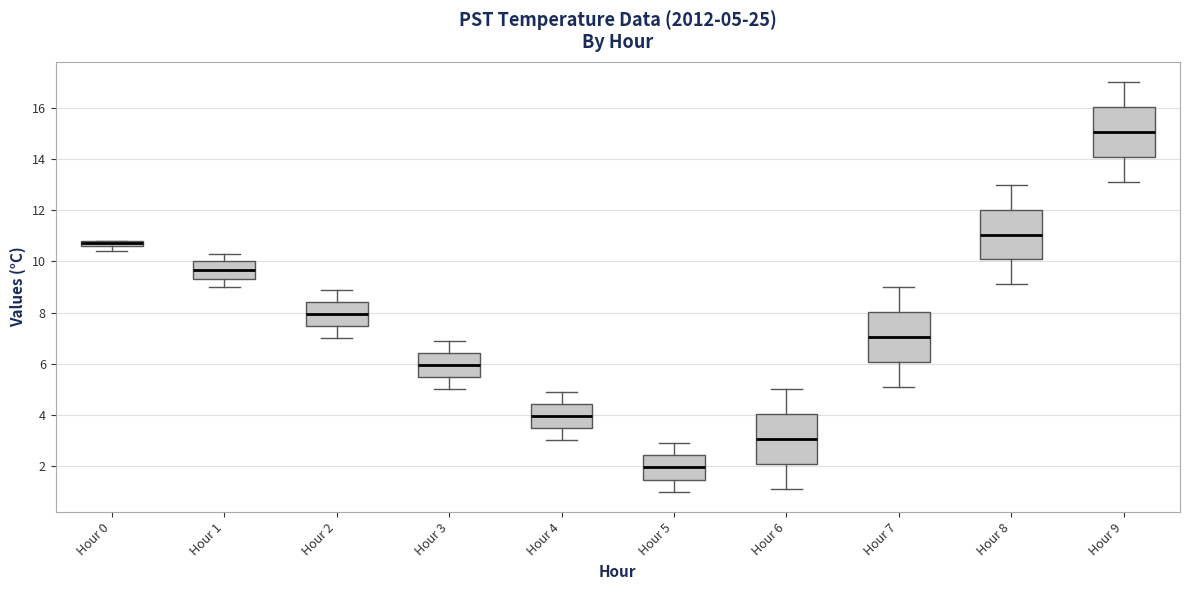

Which box has the highest median line?

Hour 9